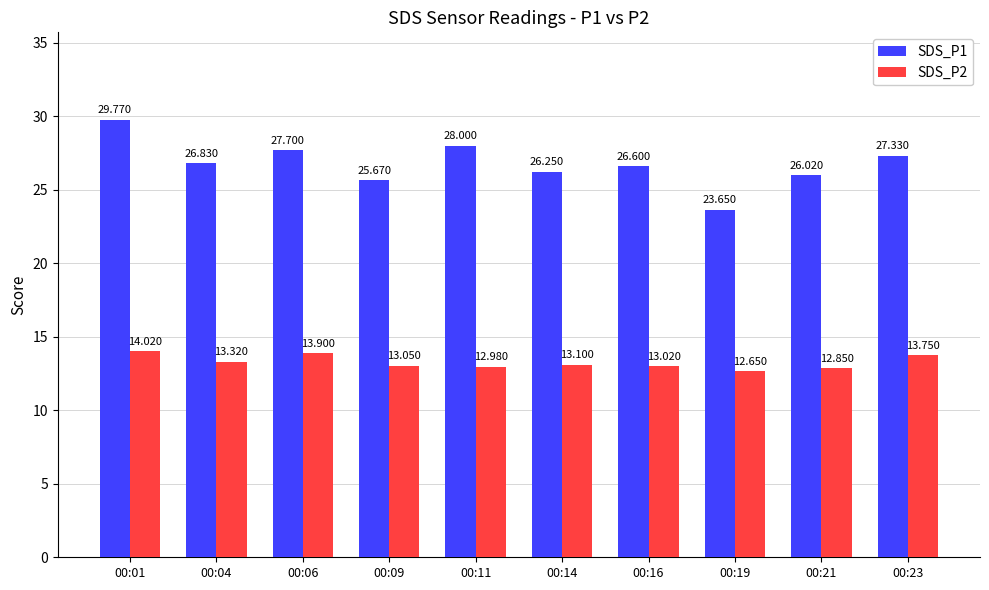

Are the bars grouped side by side (vs. stacked)?

Yes